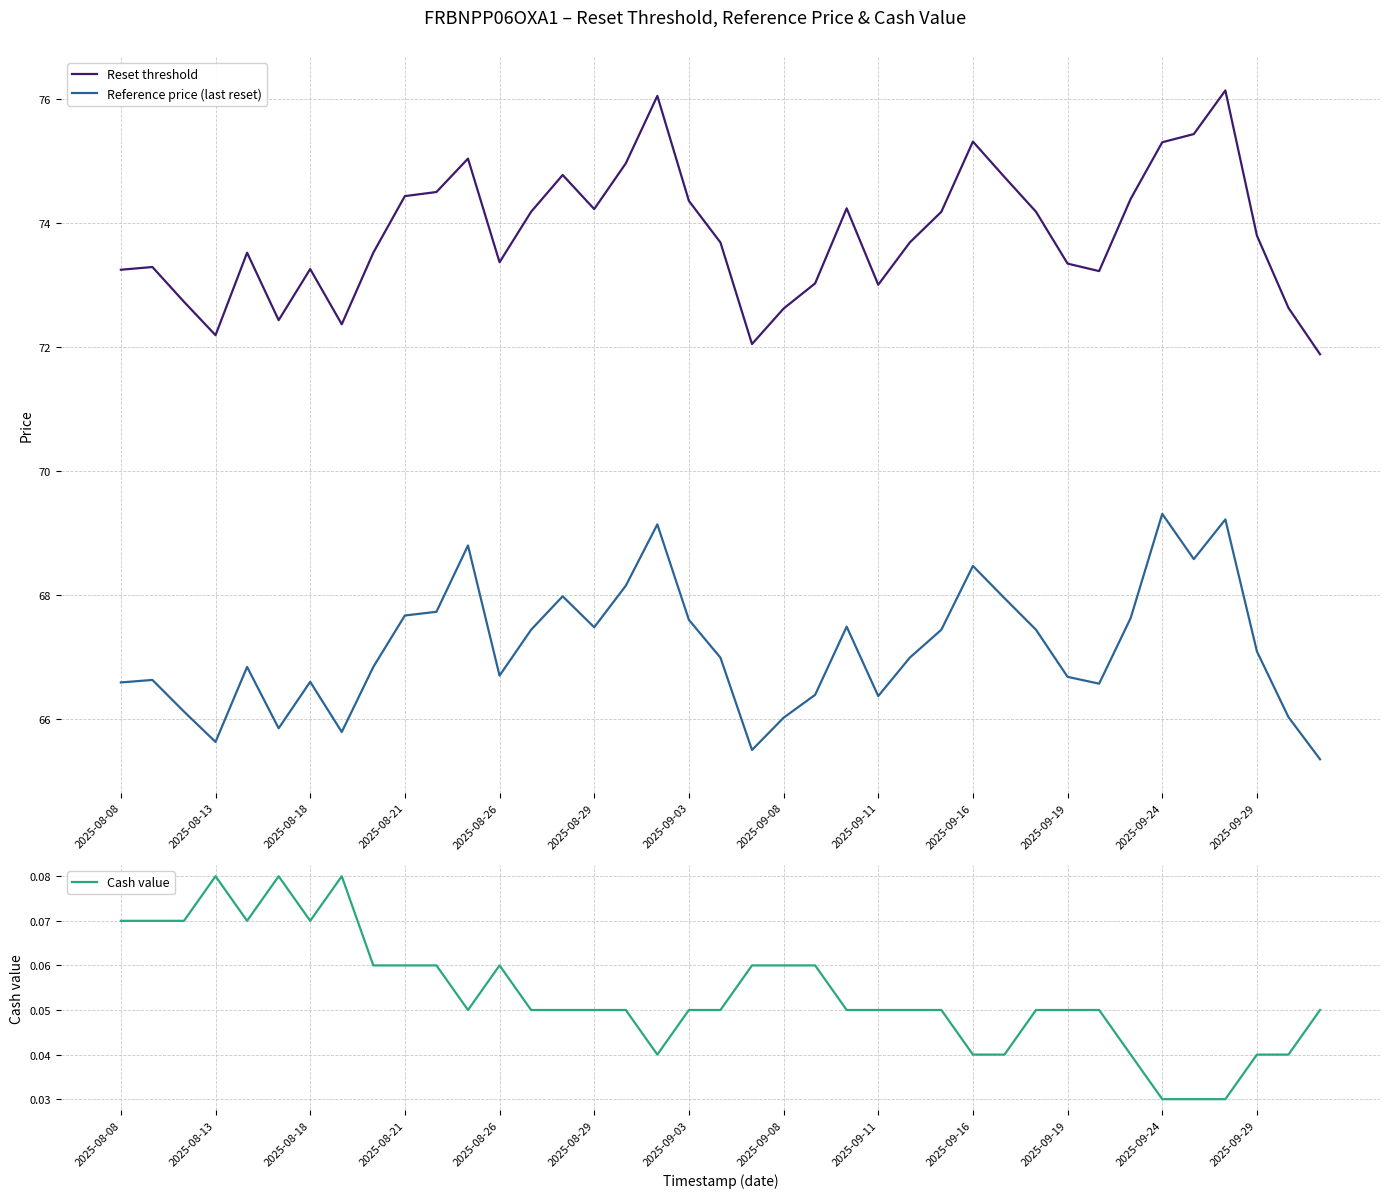

True or false: Cash value and Reference price (last reset) intersect in this chart.

False